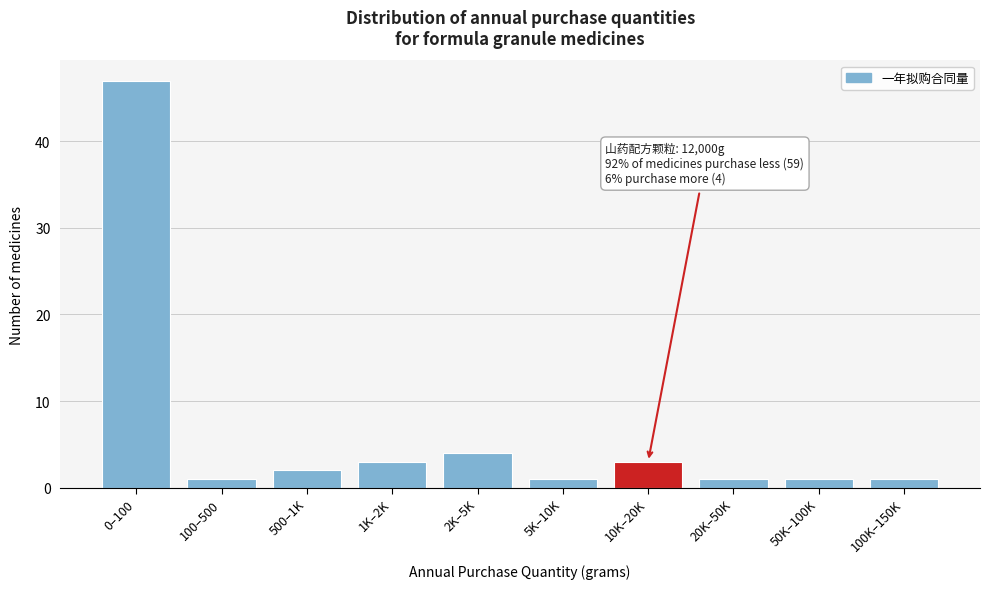

Reading left to right, transcribe all the data shown in this chart.

0–100=47	100–500=1	500–1K=2	1K–2K=3	2K–5K=4	5K–10K=1	10K–20K=3	20K–50K=1	50K–100K=1	100K–150K=1